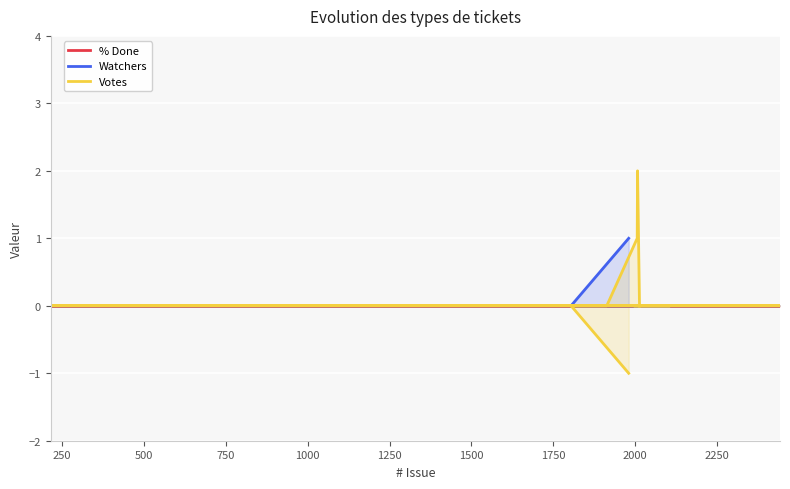

List the series in order of their overall mean, highest first.

Votes, Watchers, % Done